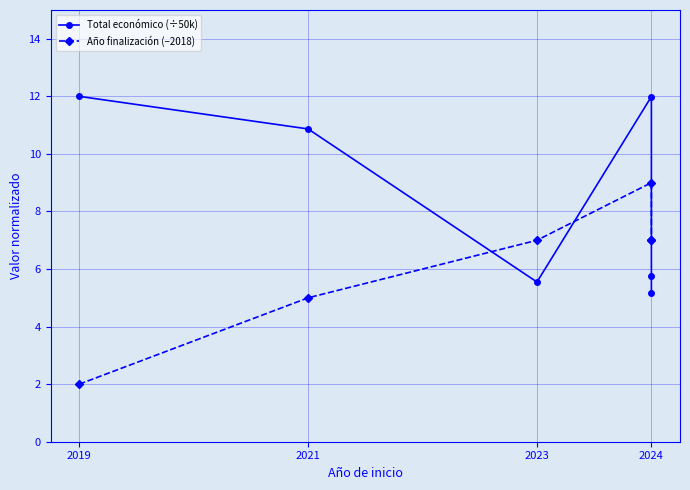

What value does the Año finalización (−2018) series have at 2023?

7.0